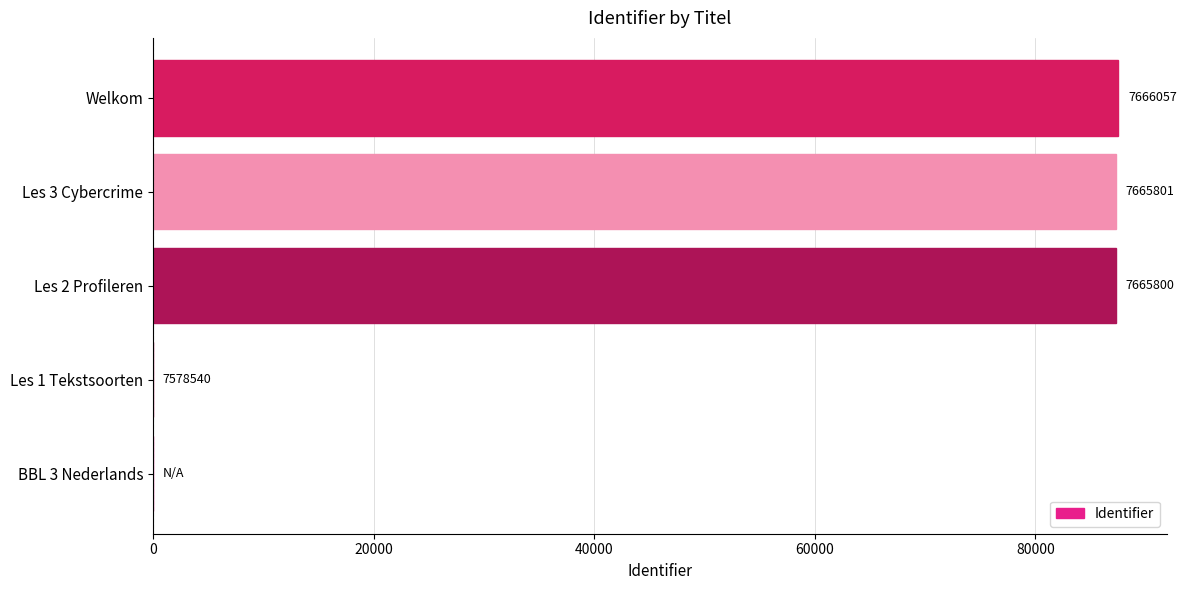

How many values are below 87260?

2